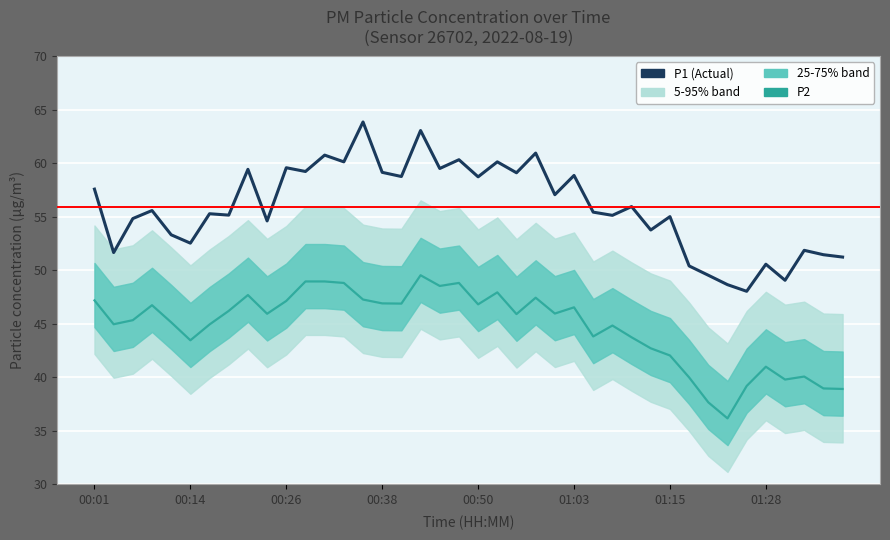

What is the lowest value of the P2 series?

36.2